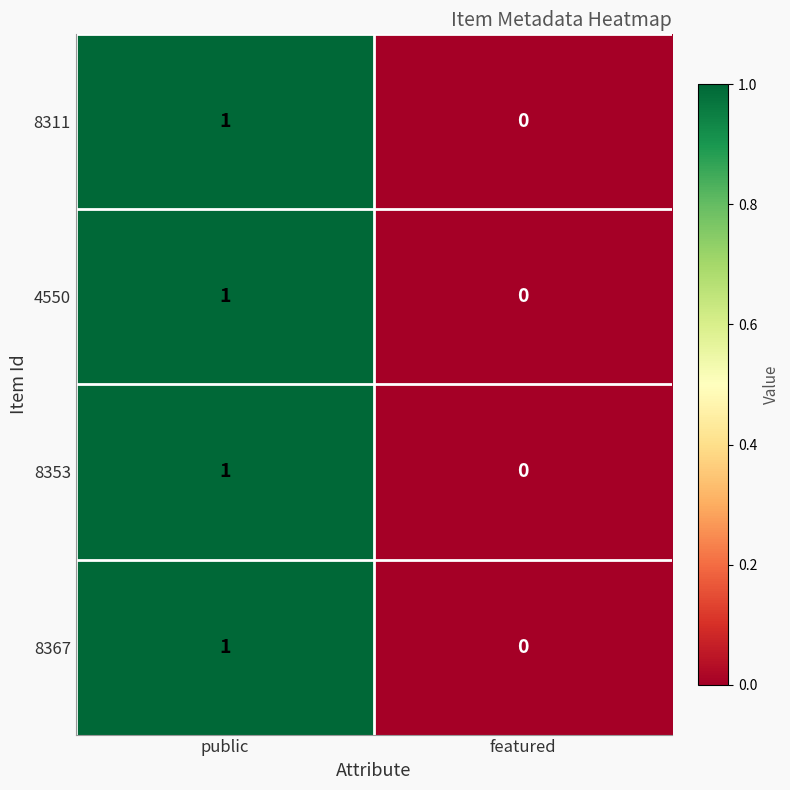

What is the total value across all series at public?

4